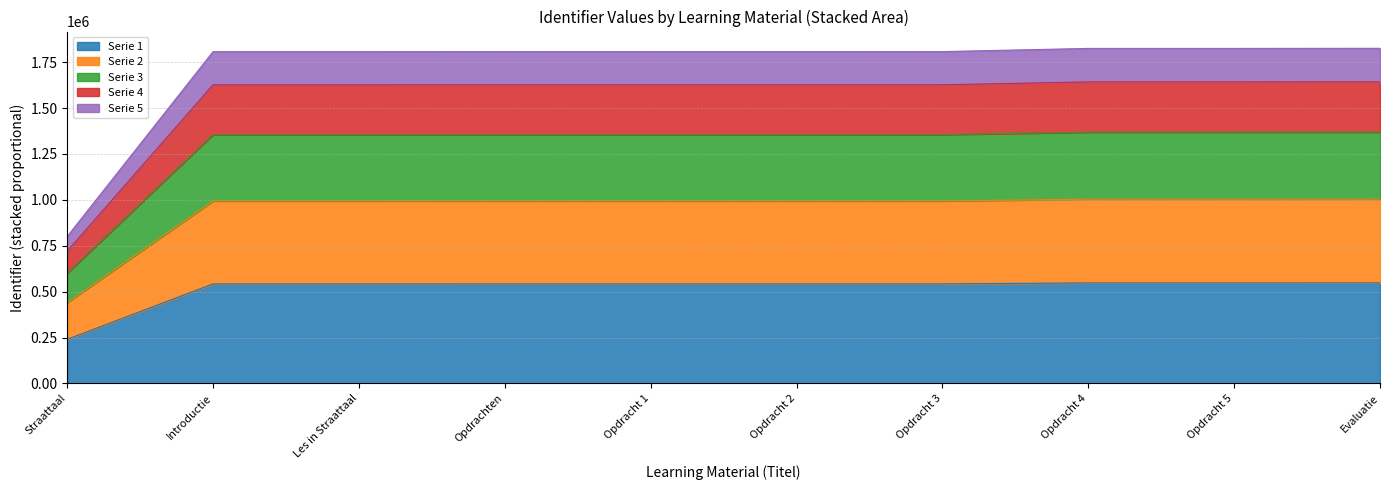

Is it true that the value at Les in Straattaal is 542064.0?

True